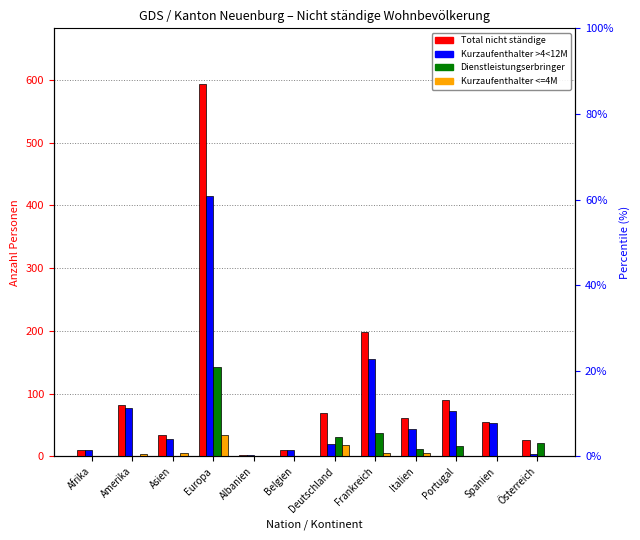

List the labels in order of Kurzaufenthalter <=4M value, largest first.

Europa, Deutschland, Asien, Frankreich, Italien, Amerika, Spanien, Afrika, Albanien, Belgien, Portugal, Österreich